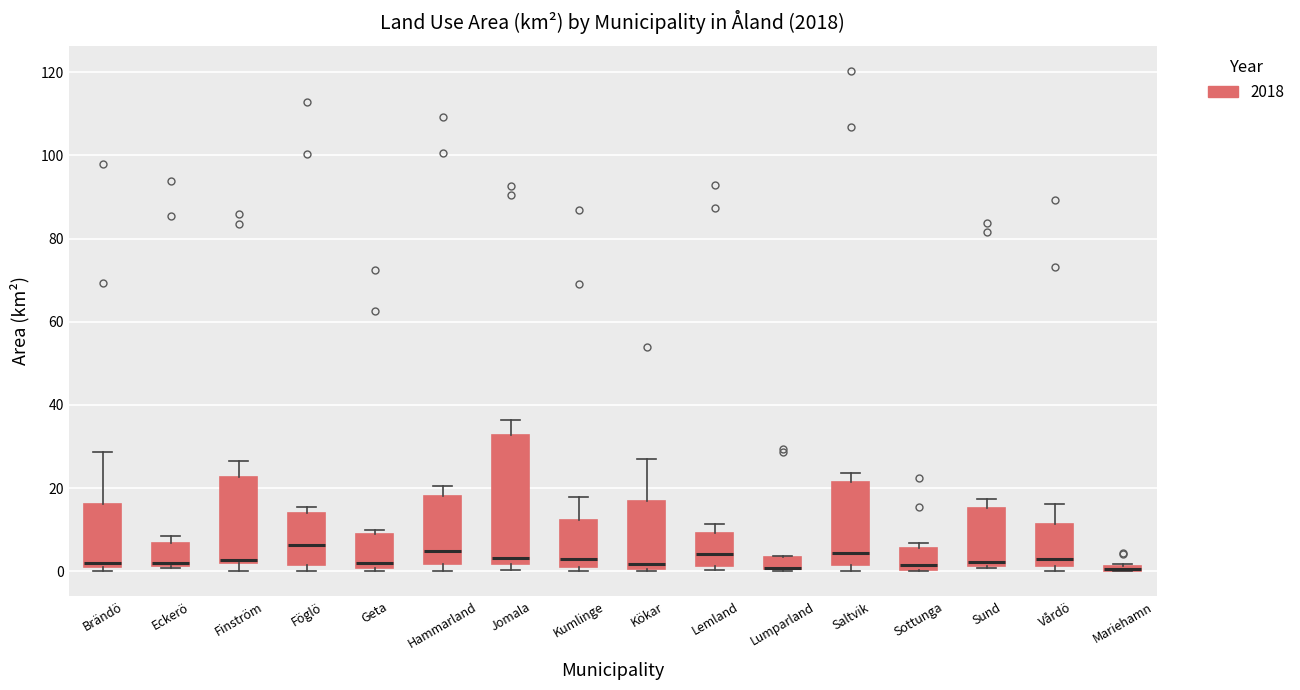

Comparing the boxes themselves (not the whiskers), which one is the tallest?

Jomala